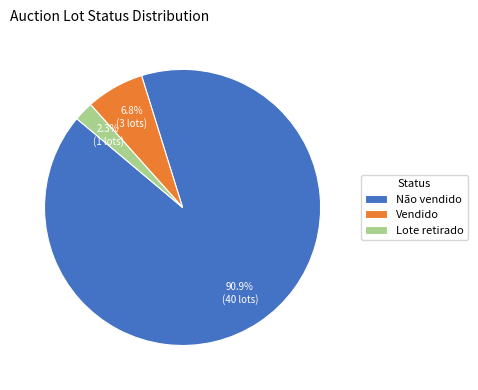

Do Vendido and Lote retirado together represent more than half of the pie?

No